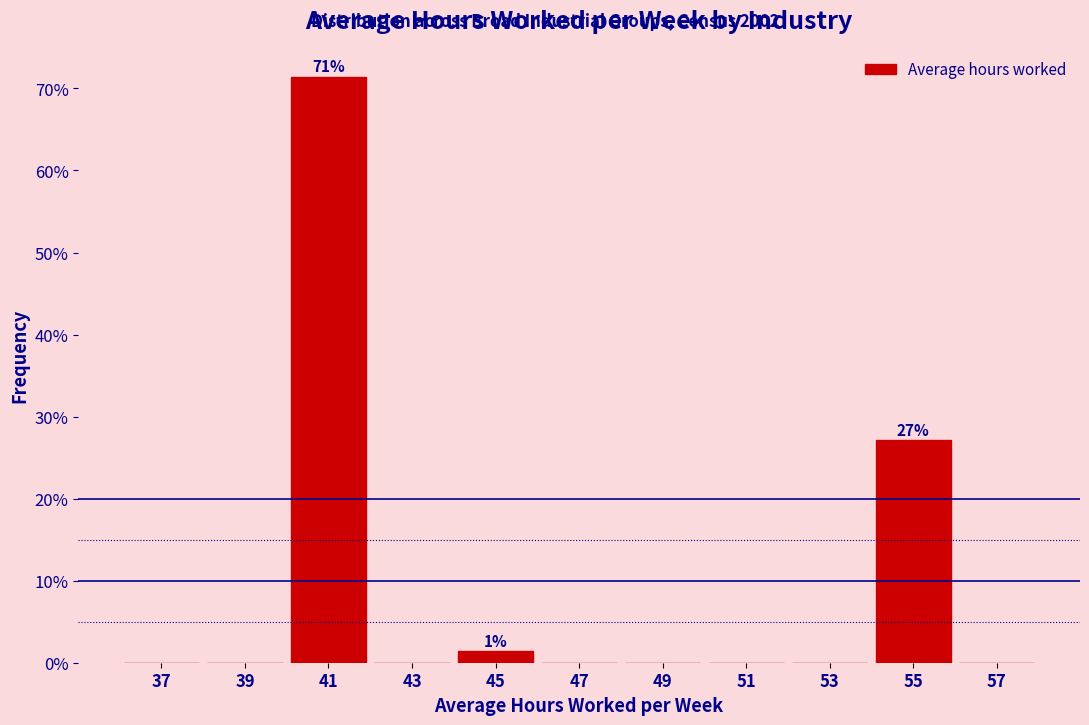

Which range on the x-axis has the tallest bar?

40 to 42